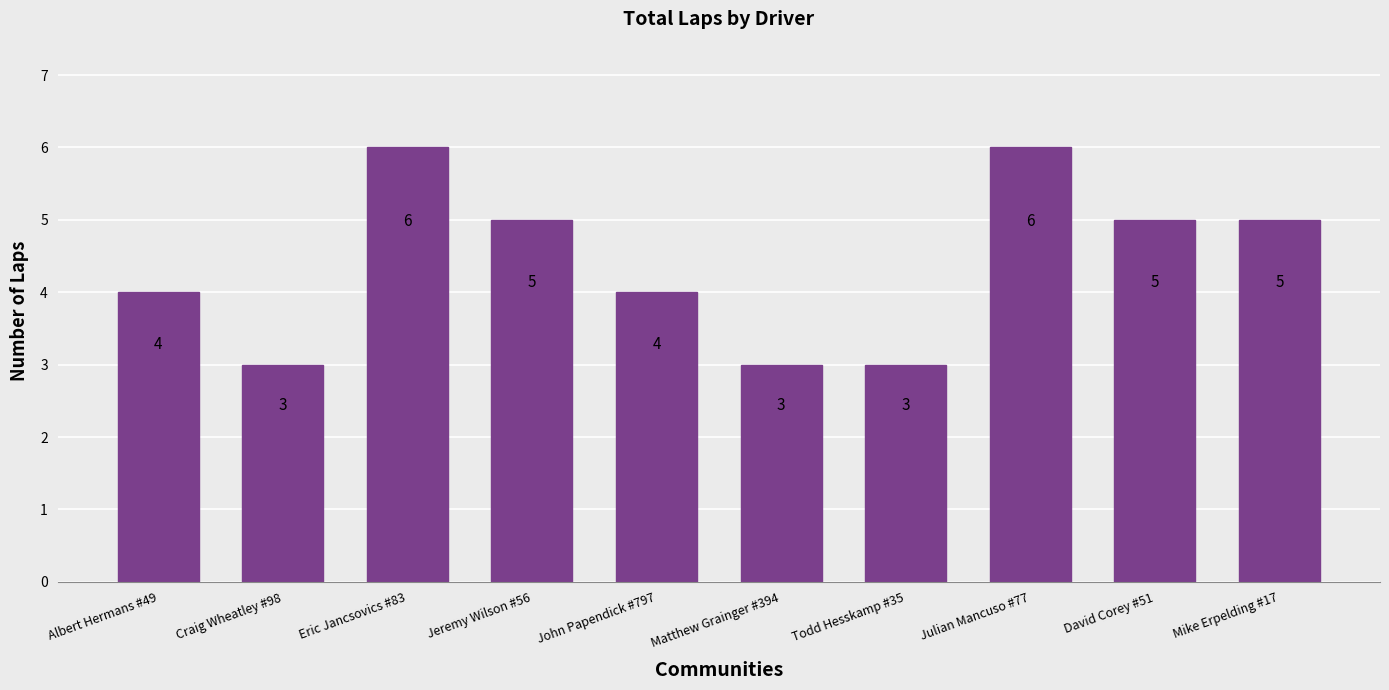

What is the ratio of the value at Albert Hermans #49 to the value at Julian Mancuso #77?

0.7